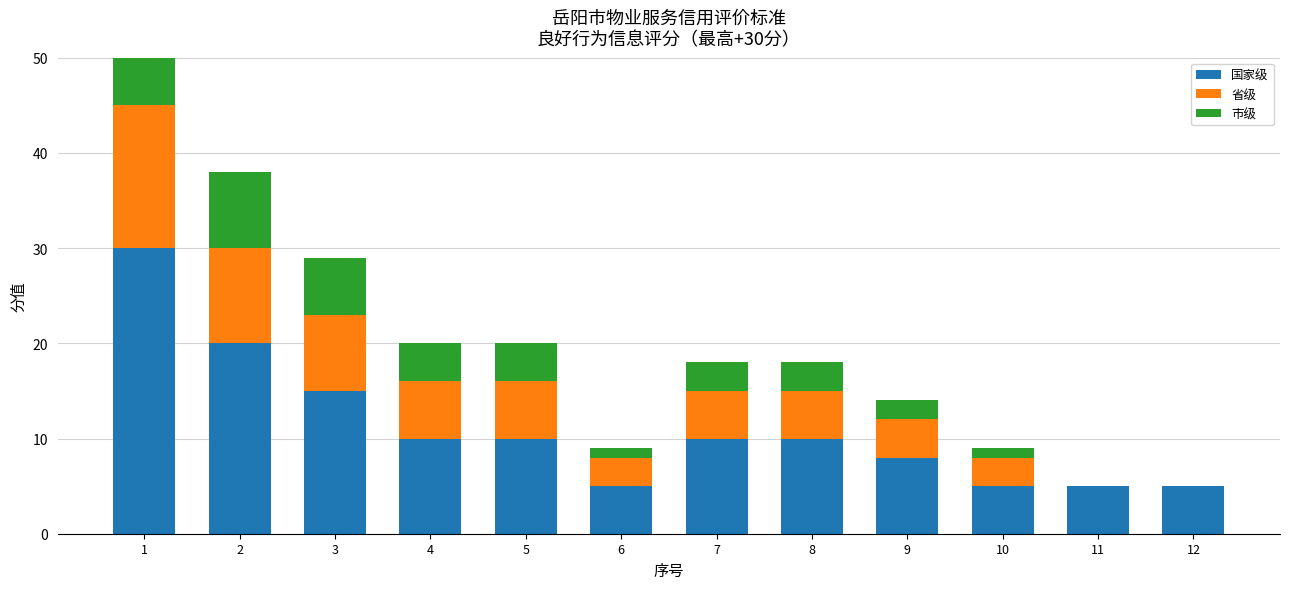

Which series has the largest range (max minus min)?

国家级